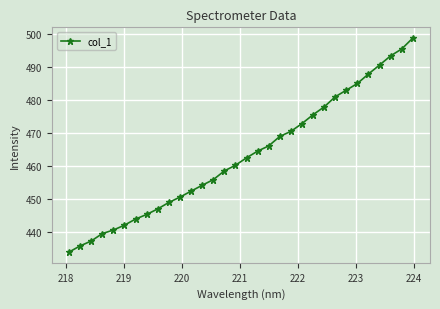

What is the value of the 4th point from the left?

439.6